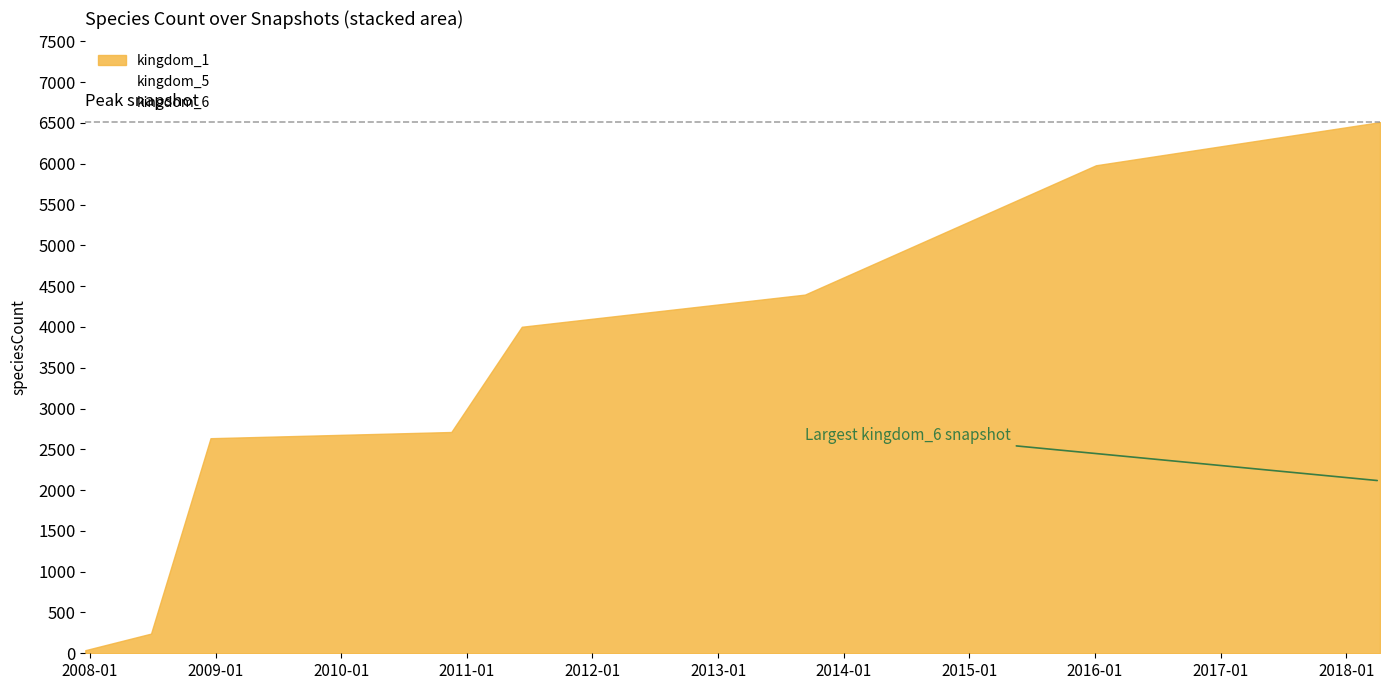

At 6, list the series in order from largest to smallest.

kingdom_1, kingdom_6, kingdom_5